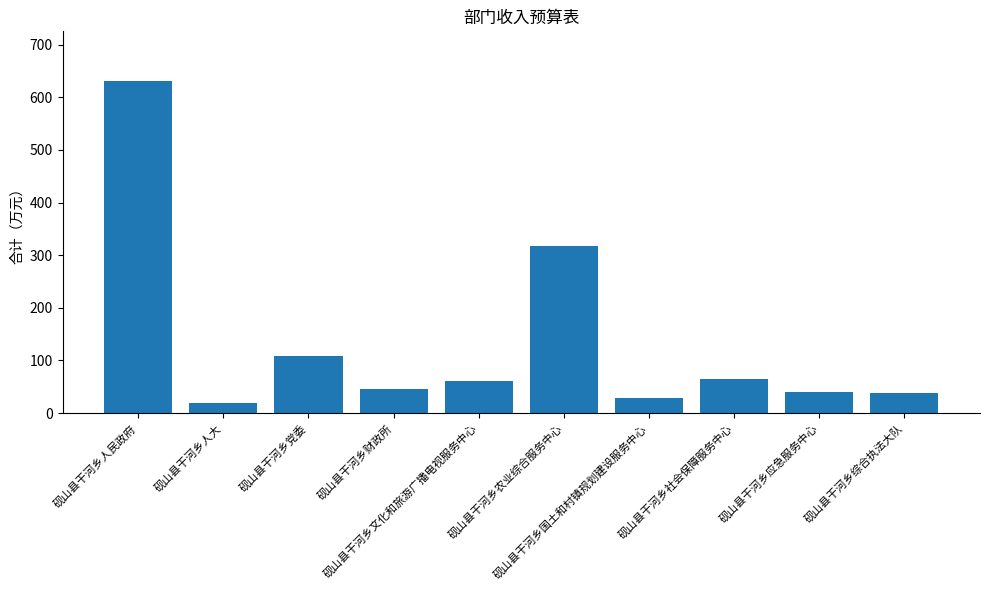

Approximately how many times larger is the value at 砚山县干河乡社会保障服务中心 compared to 砚山县干河乡财政所?

1.4